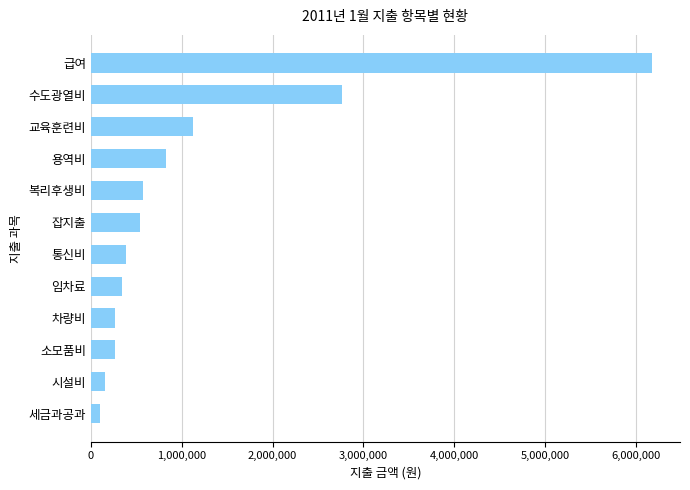

Are the bars grouped side by side (vs. stacked)?

No